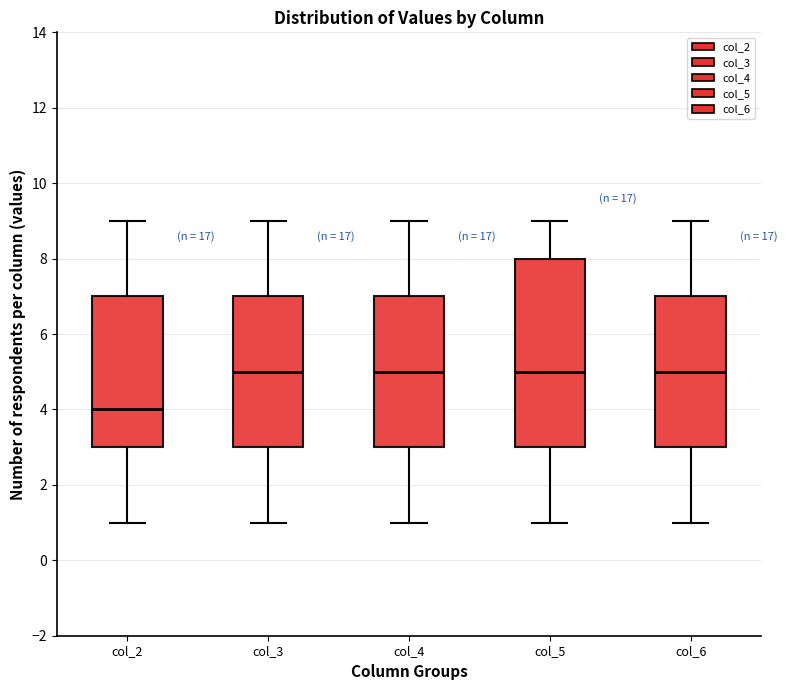

Comparing the boxes themselves (not the whiskers), which one is the tallest?

col_5